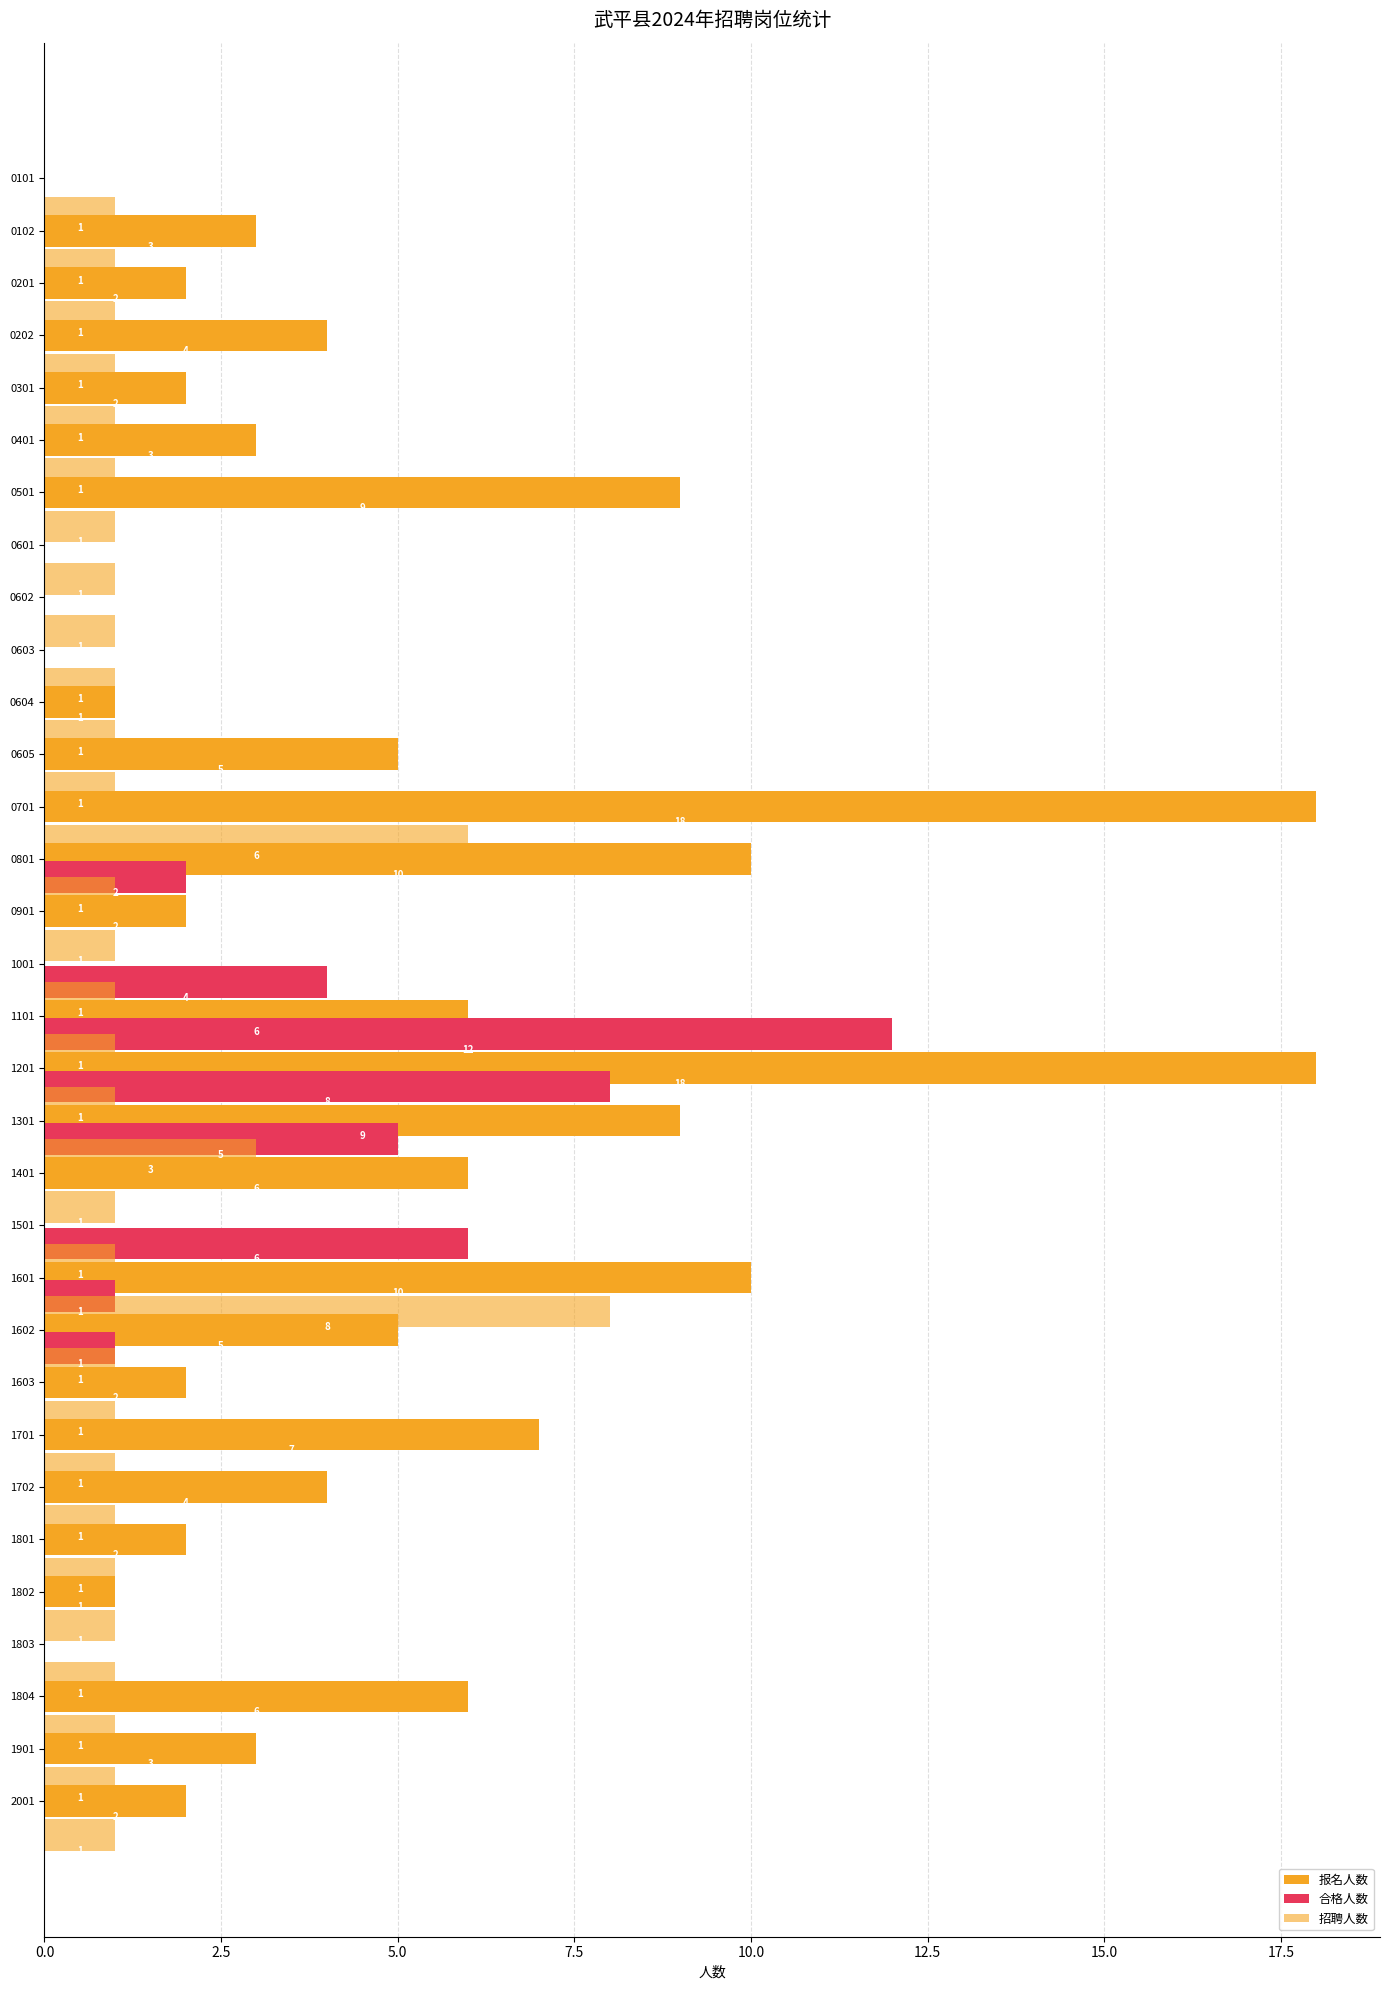

Between 15 and 18, which is larger?

18